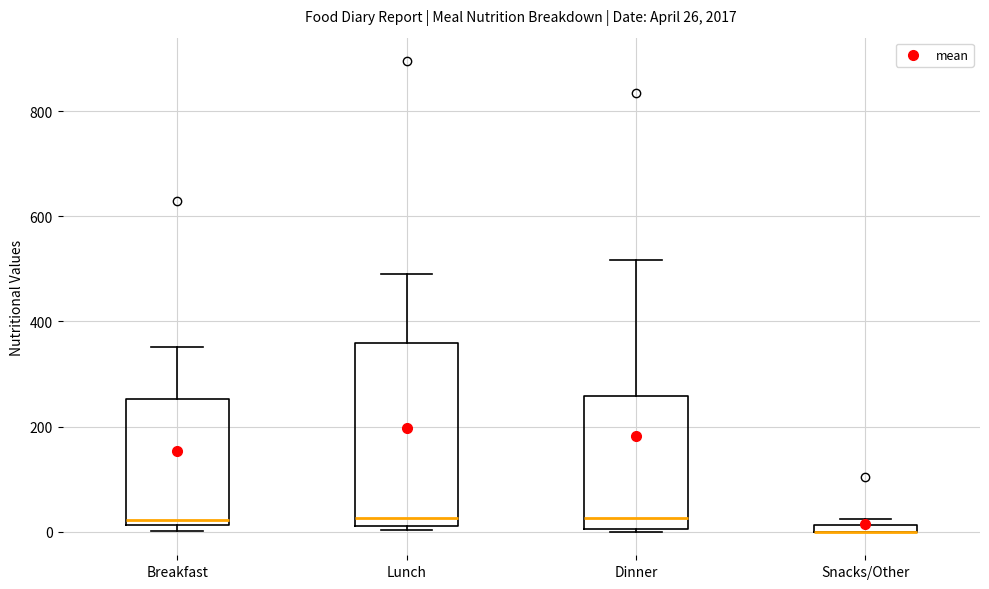

Which box is the tallest, from its lower edge to its upper edge?

Lunch